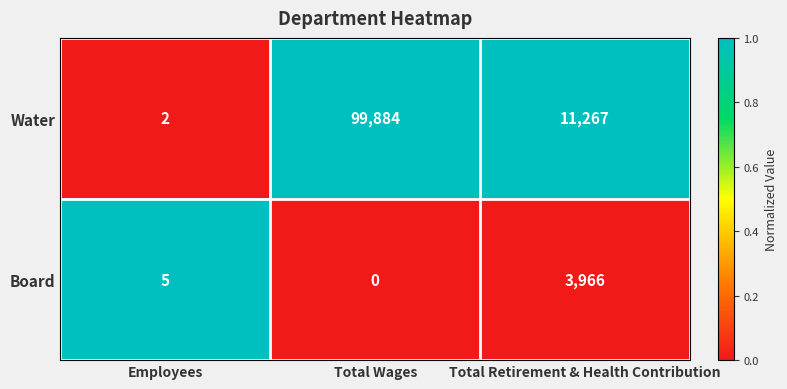

The Water series shows 17888 at Total Retirement & Health Contribution. True or false?

False